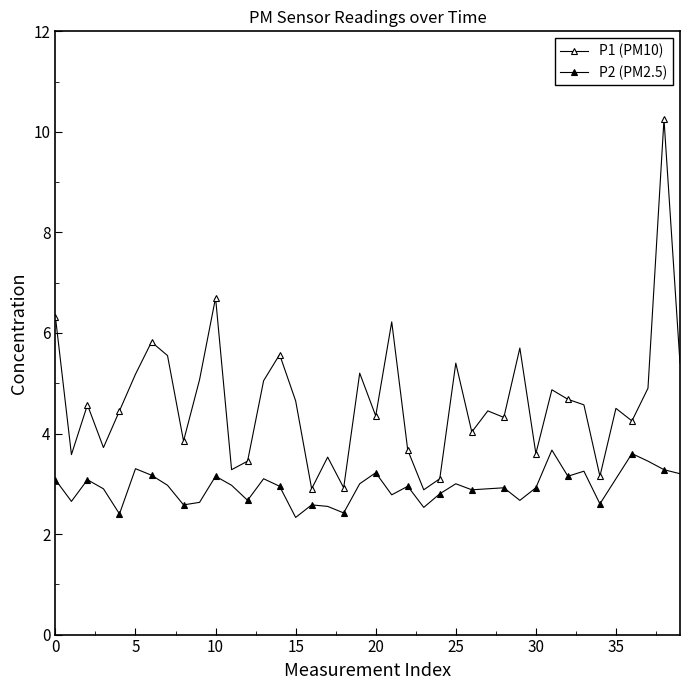

Does the chart have visible grid lines?

No